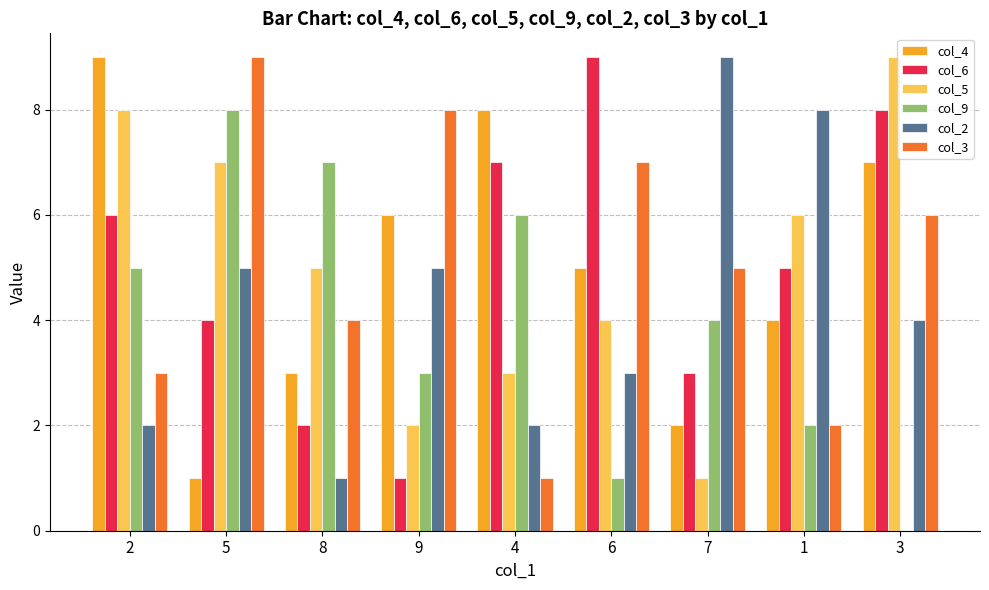

Between 5 and 7, which series saw the biggest shift?

col_5